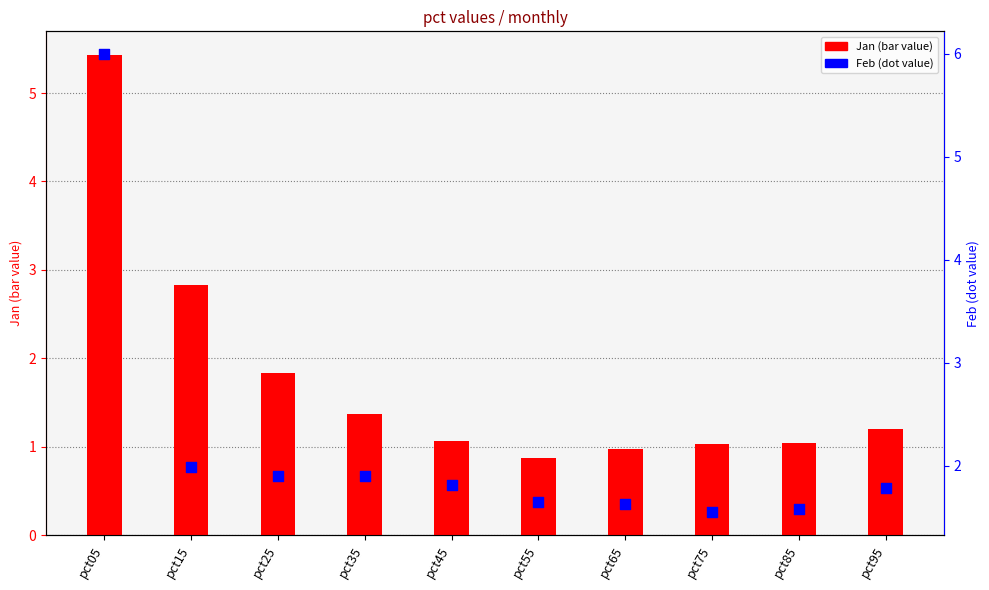

Is the value of Jan at pct55 greater than the value of Feb at pct35?

No